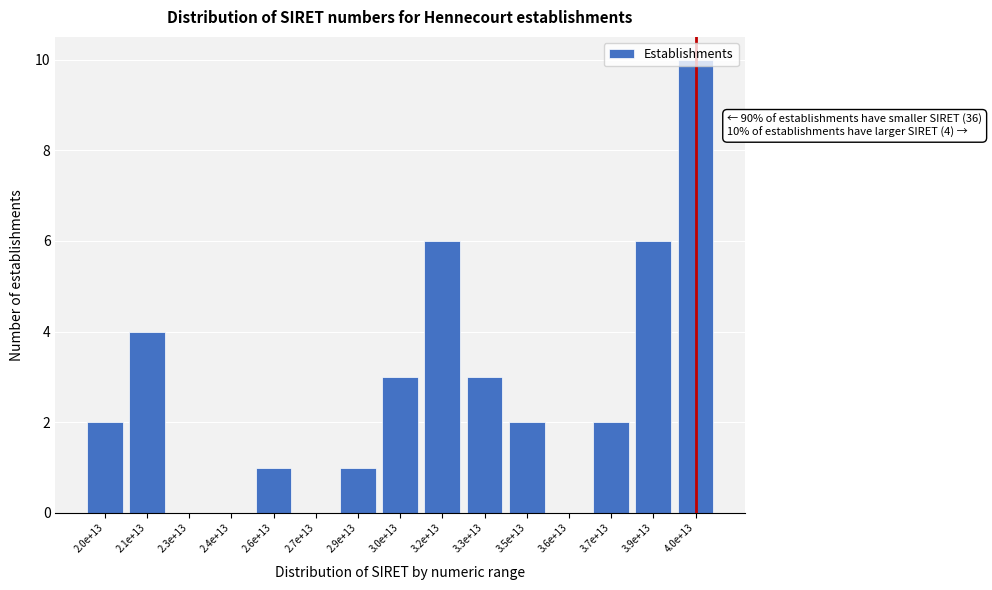

The chart shows a value of 0 at 2.7e+13. True or false?

True